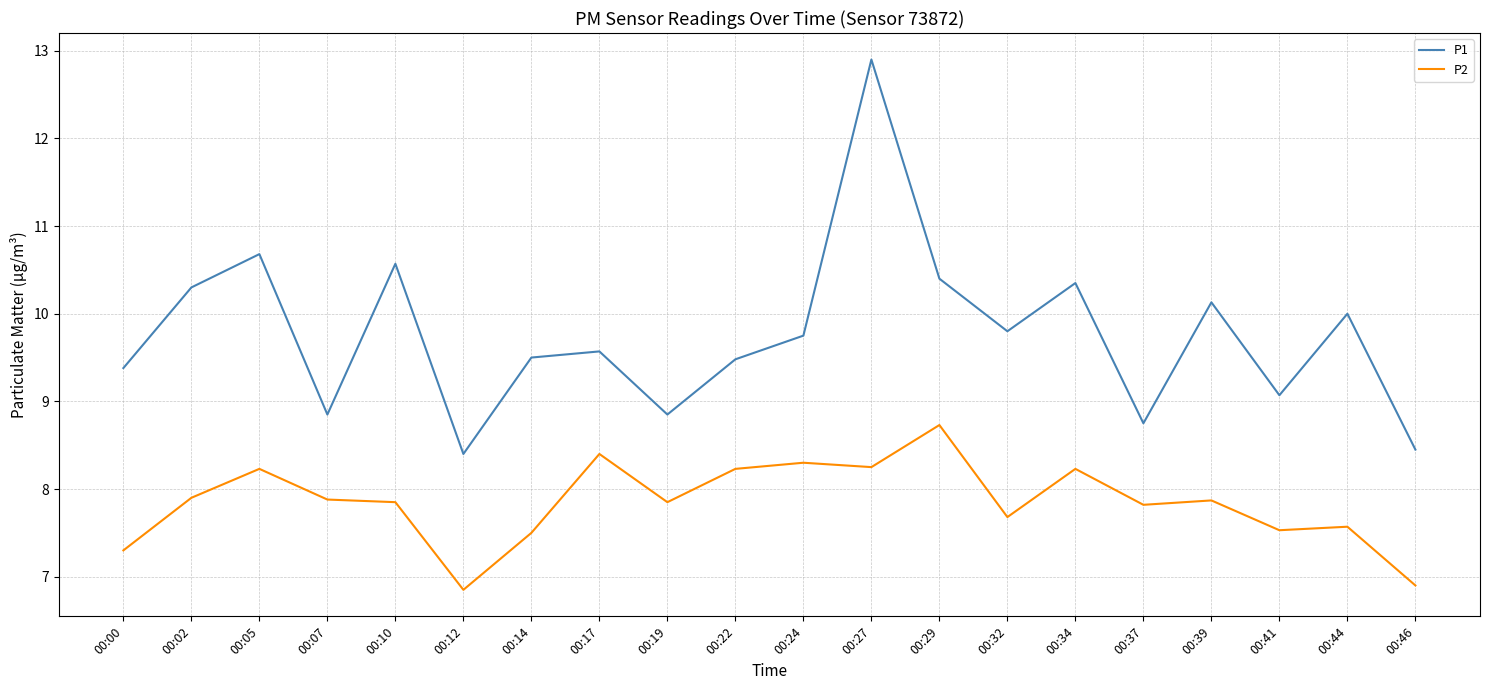

True or false: P2 and P1 intersect in this chart.

False